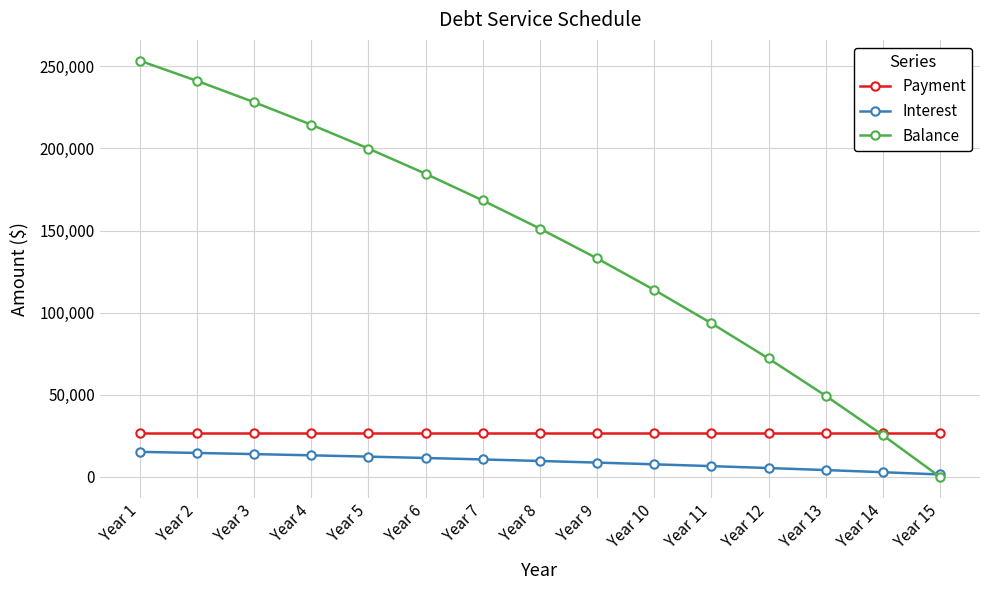

Between Year 4 and Year 6, which series saw the biggest shift?

Balance